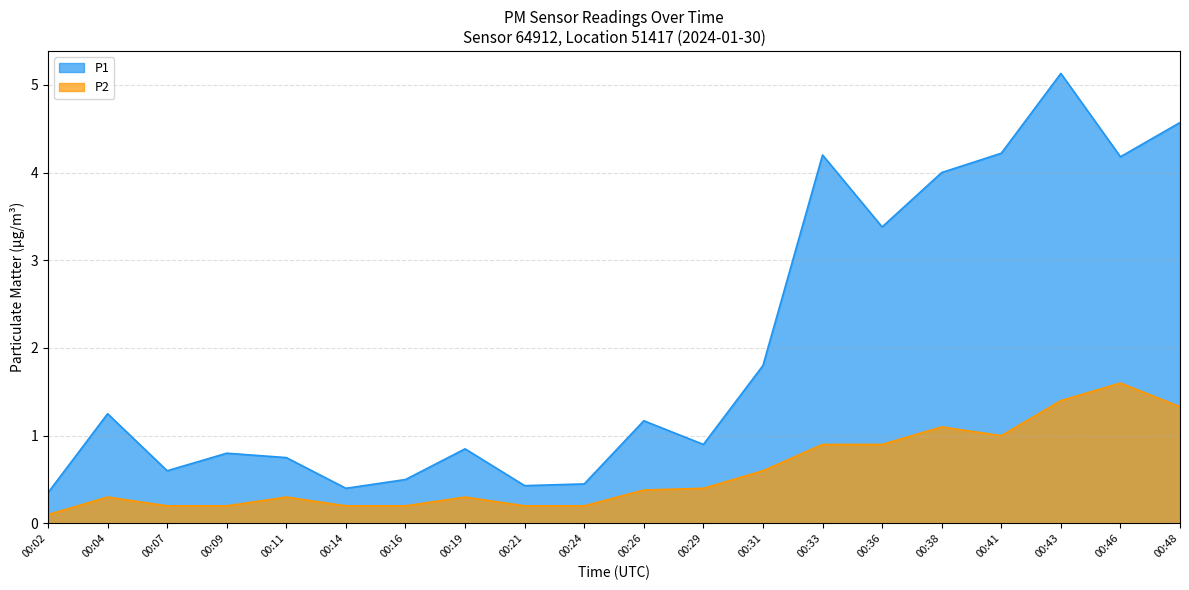

Which series has the largest total across all categories?

P1